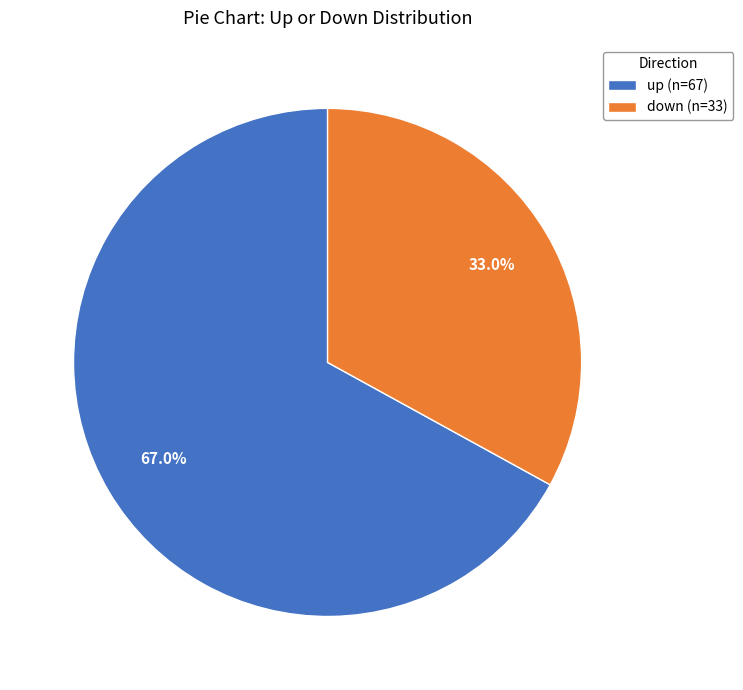

Approximately how many times larger is the value at up (n=67) compared to down (n=33)?

2.0